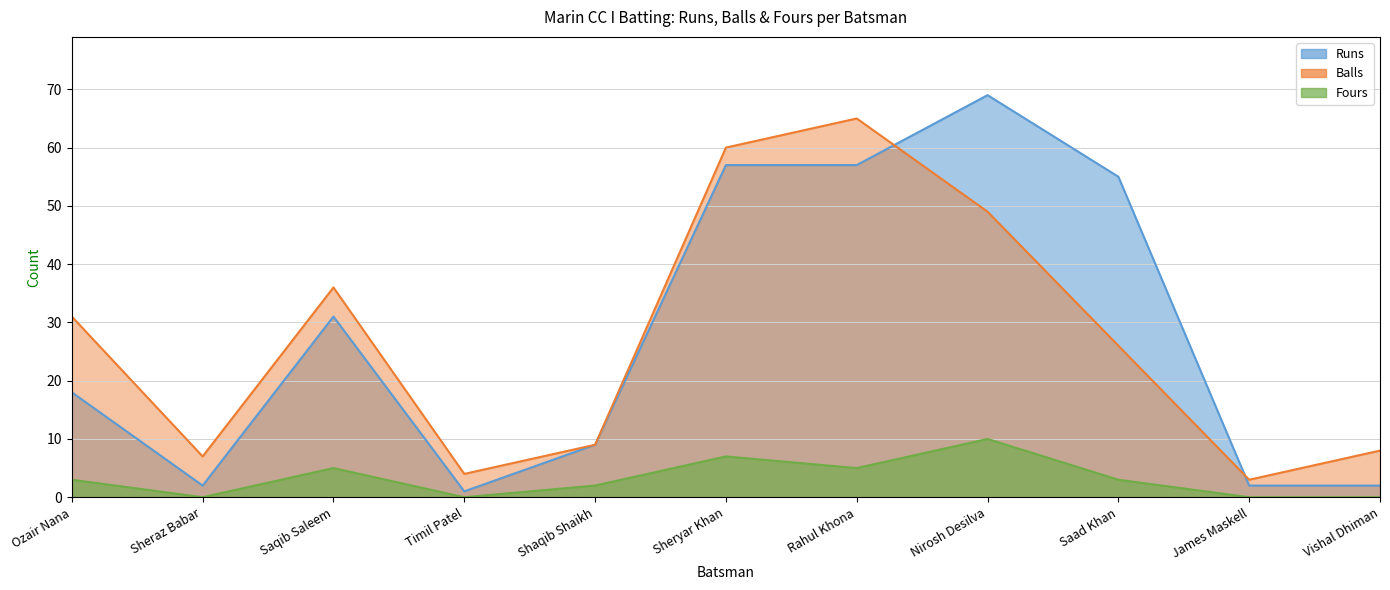

What is the difference between the second highest and minimum values in the Runs series?

56